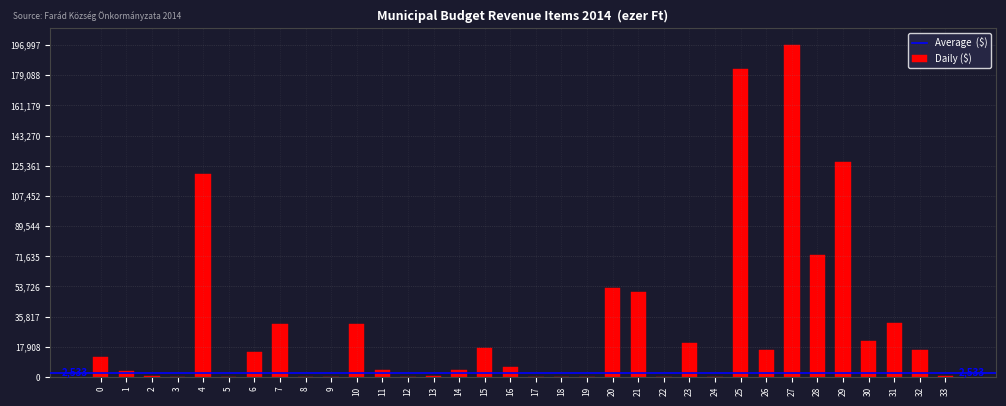

The value at 5 is 68521. True or false?

False